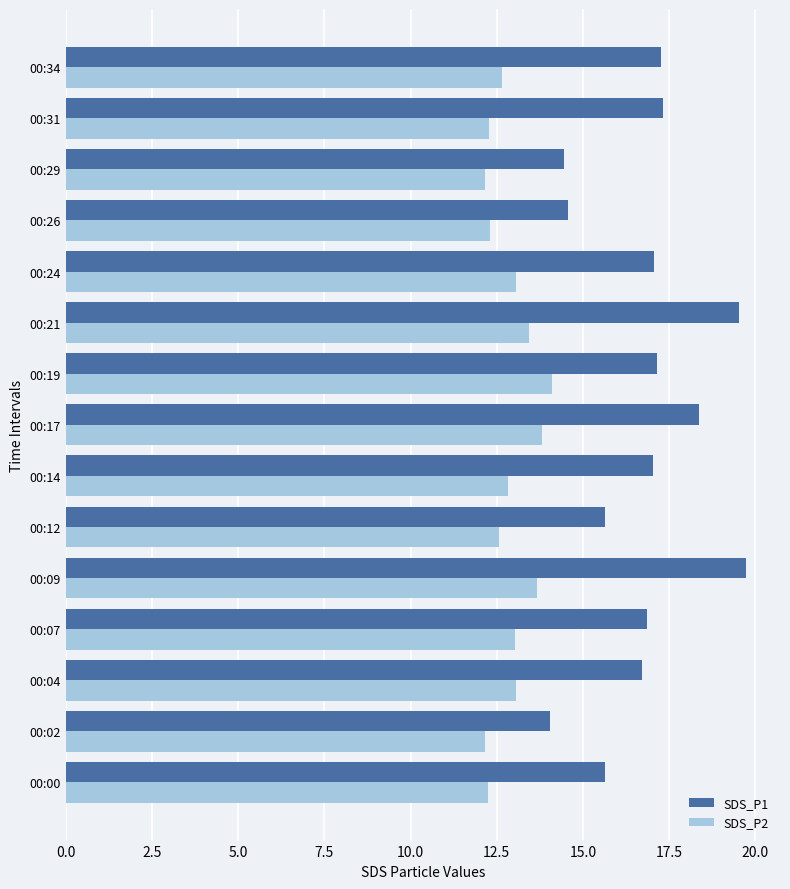

What is the spread (max minus min) of values at 00:26?

2.3